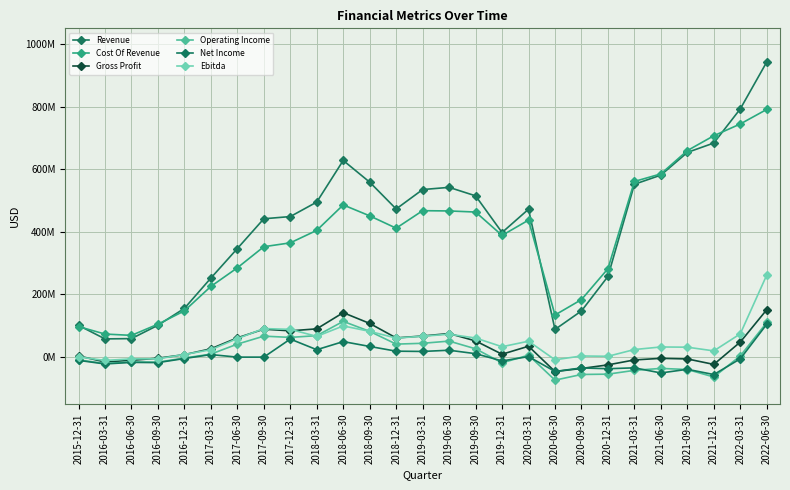

Is this an area chart (filled region under the line)?

No